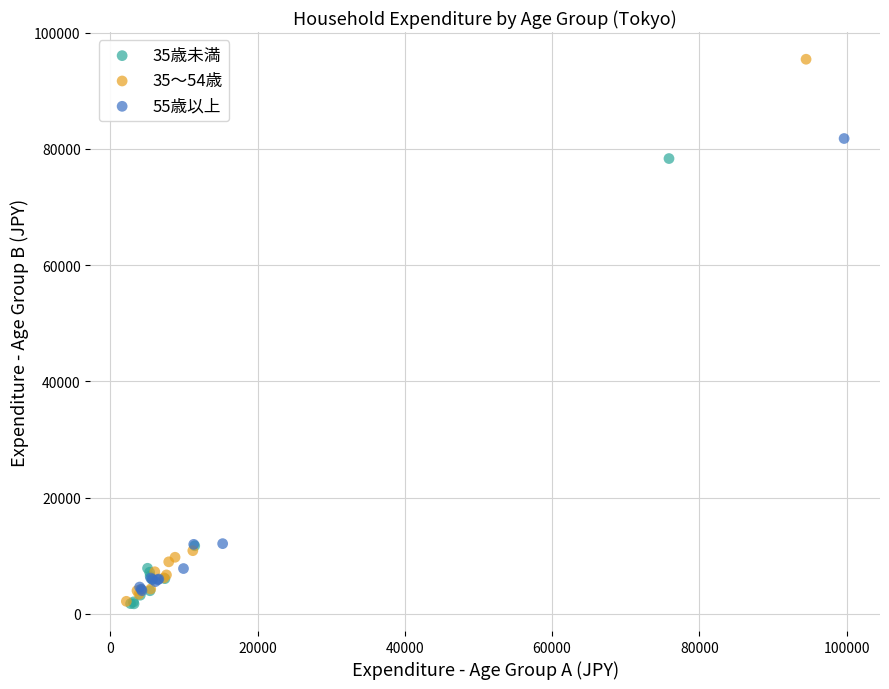

Which series has the largest Y range (max minus min)?

35～54歳